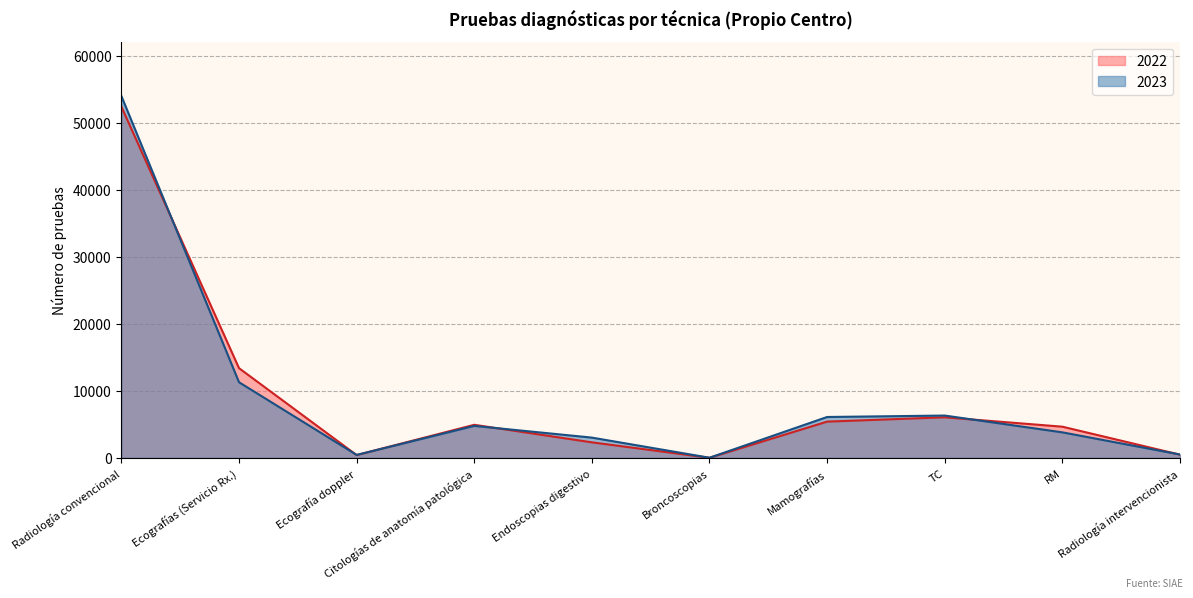

How many interior local peaks does the 2023 series have?

2